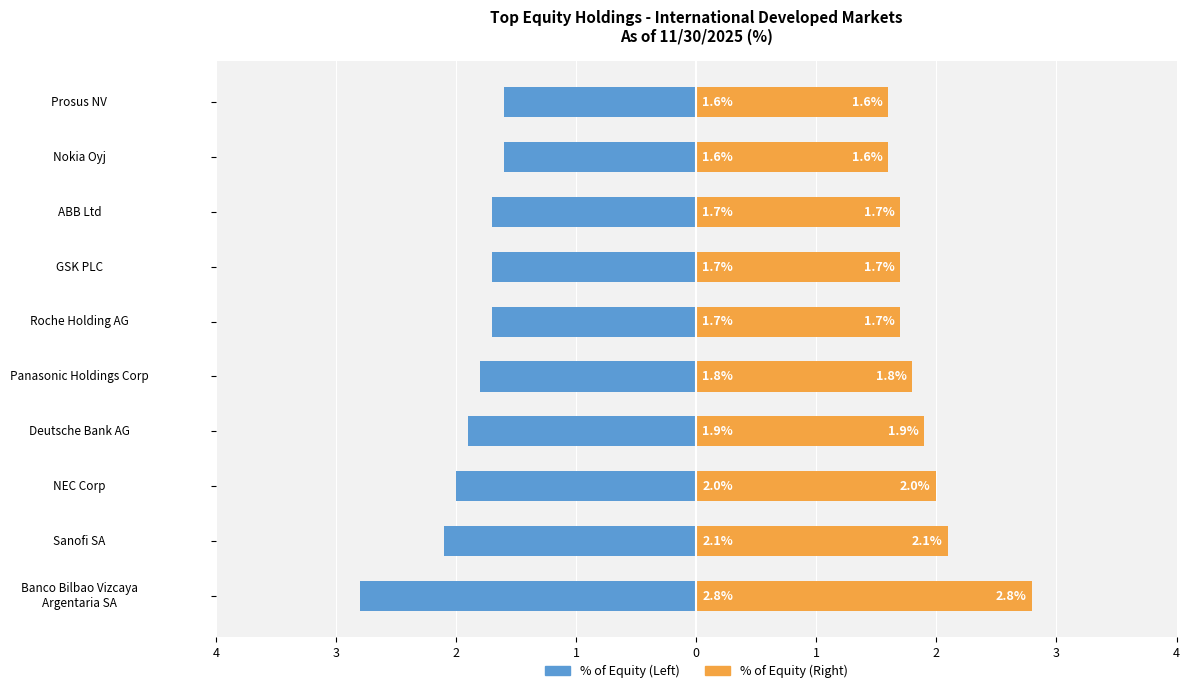

The value of % of Equity (Right) at GSK PLC is 2.6. True or false?

False